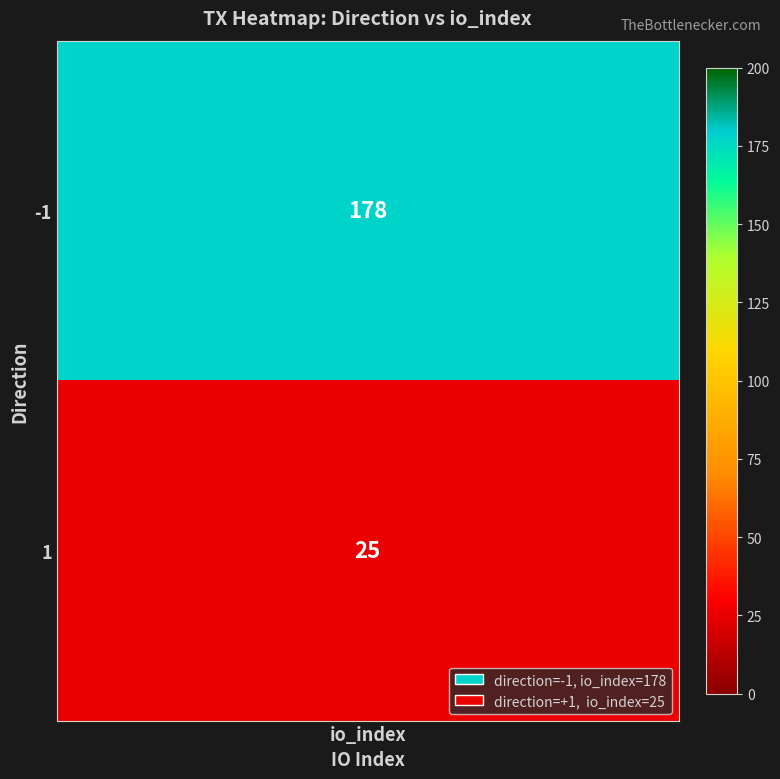

What is the change in value from -1 to 1?

-153